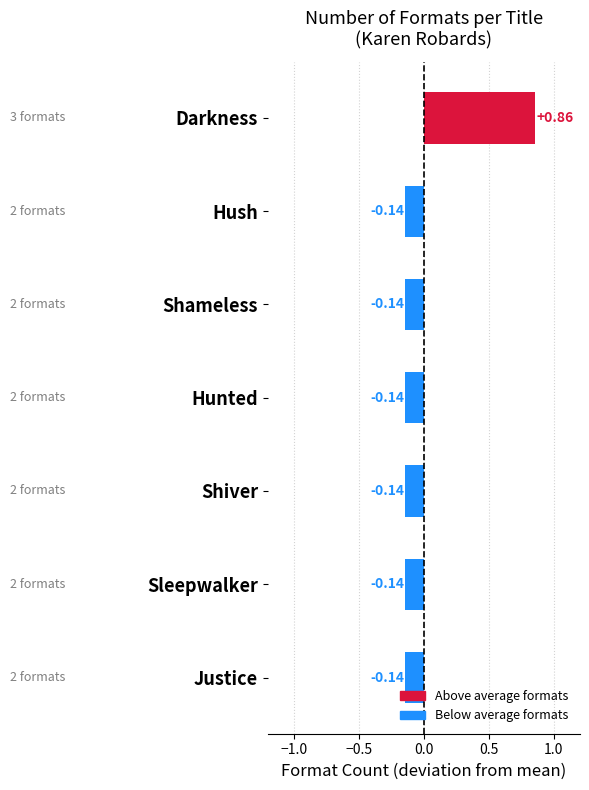

How many bars are there in total?

7